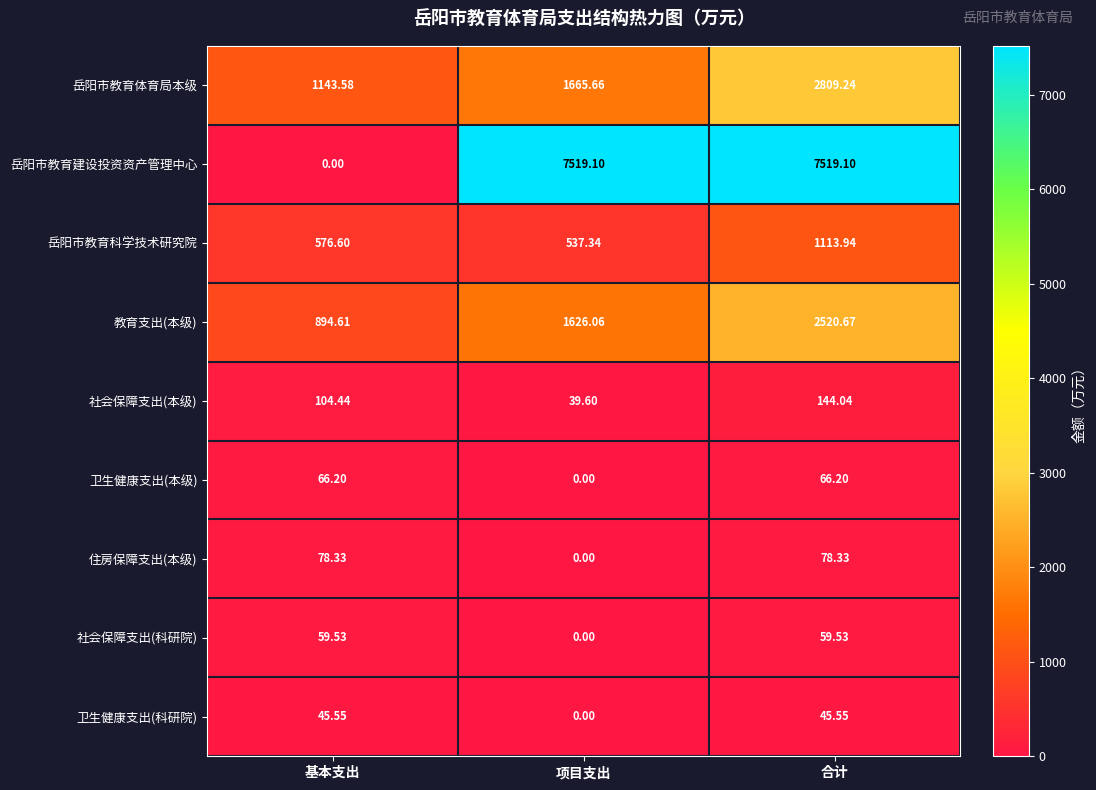

At which label does 岳阳市教育体育局本级 first exceed 1665?

项目支出